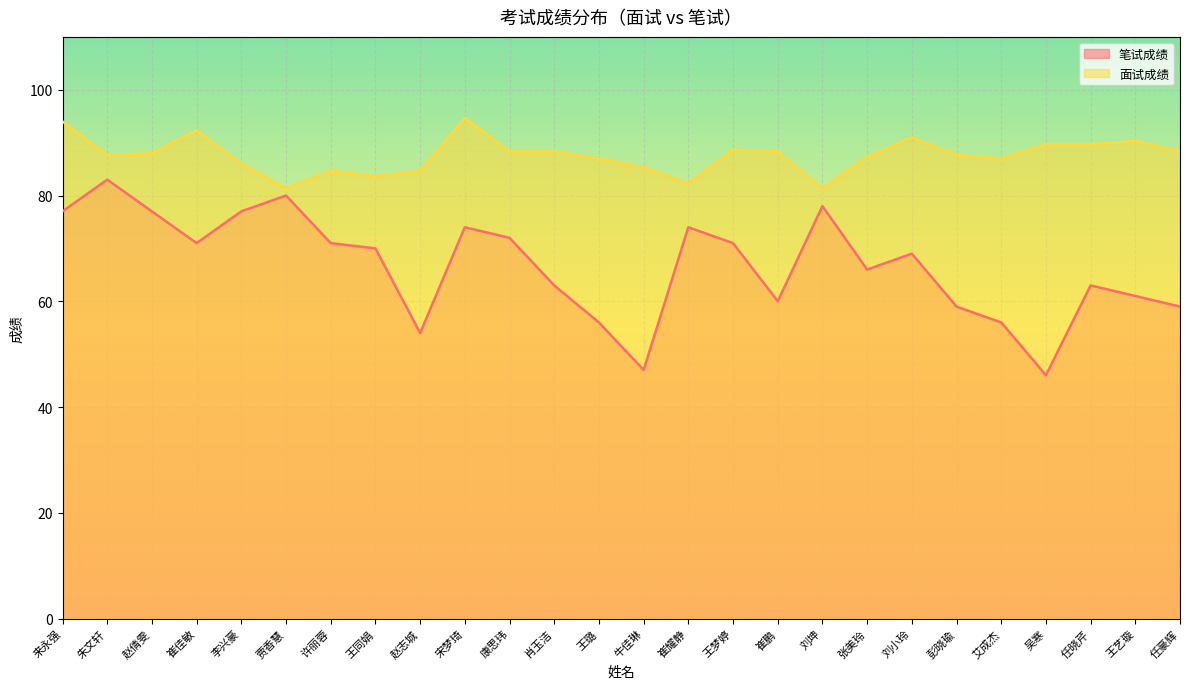

True or false: 面试成绩 and 笔试成绩 cross at least once.

False